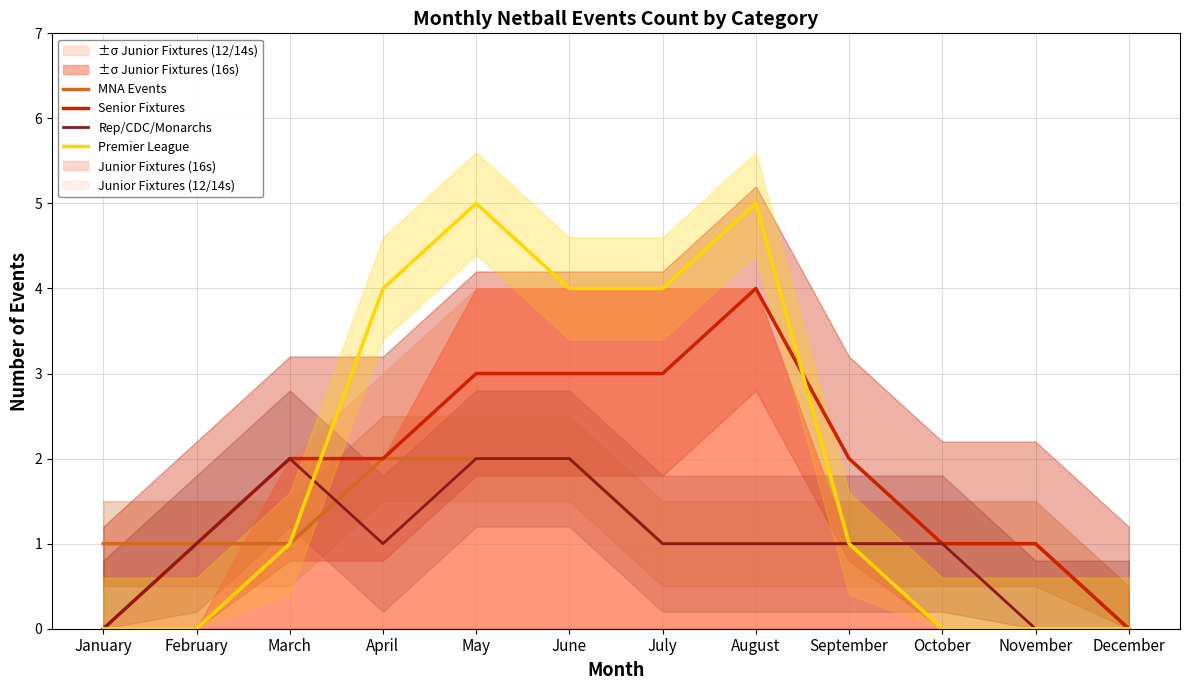

List the series in order of their peak value, highest first.

Premier League, Senior Fixtures, MNA Events, Rep/CDC/Monarchs